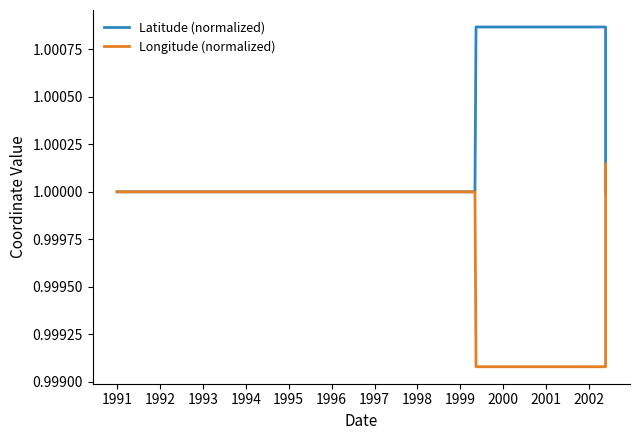

True or false: Latitude (normalized) has a value of 1.0 at 1994.

True